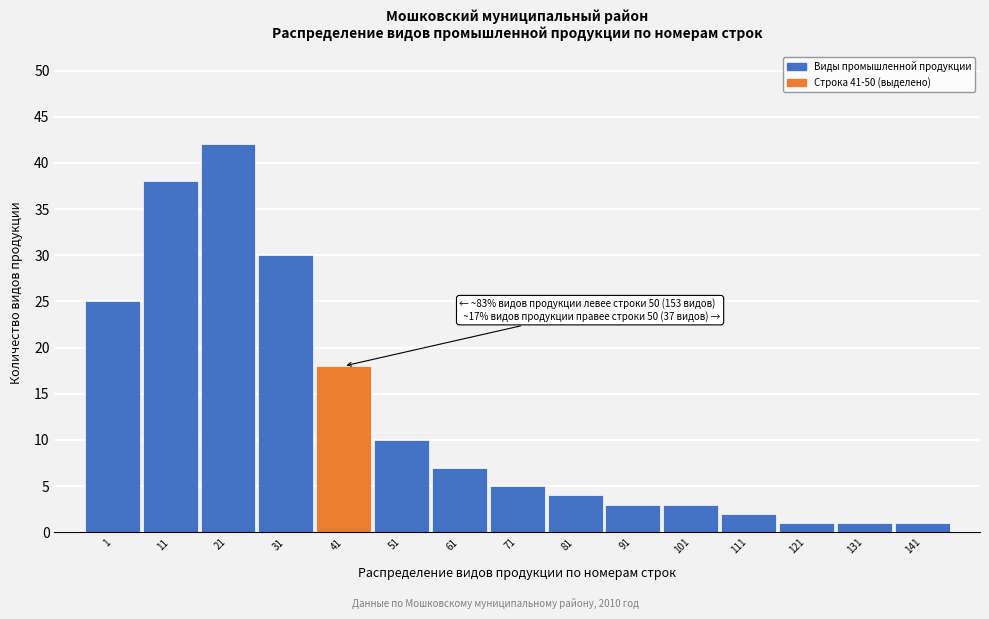

Reading left to right, extract all data points from this chart.

25	38	42	30	18	10	7	5	4	3	3	2	1	1	1